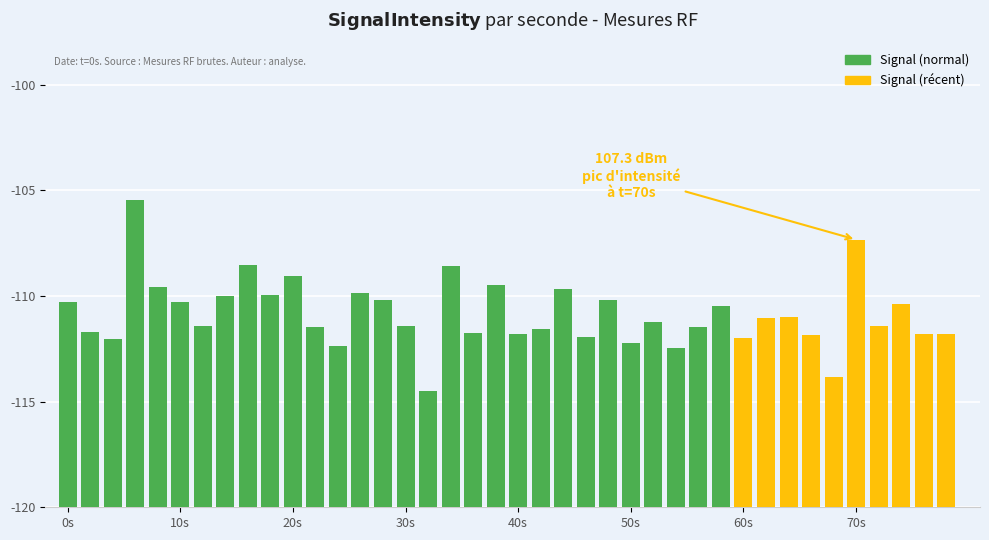

Rank the categories by value from lowest to highest.

16, 34, 27, 12, 25, 2, 30, 23, 33, 39, 38, 20, 18, 1, 21, 11, 28, 15, 6, 36, 26, 31, 32, 29, 37, 0, 5, 14, 24, 7, 9, 13, 22, 4, 19, 10, 17, 8, 35, 3